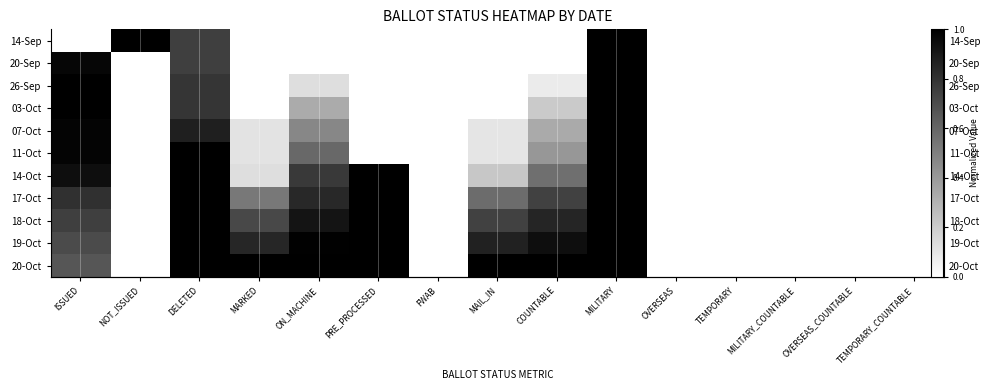

What is the total value across all series at MAIL_IN?

3.6